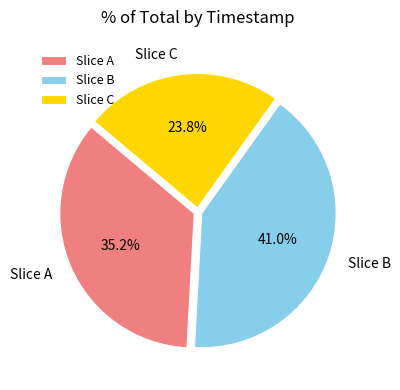

How many slices are in this pie chart?

3